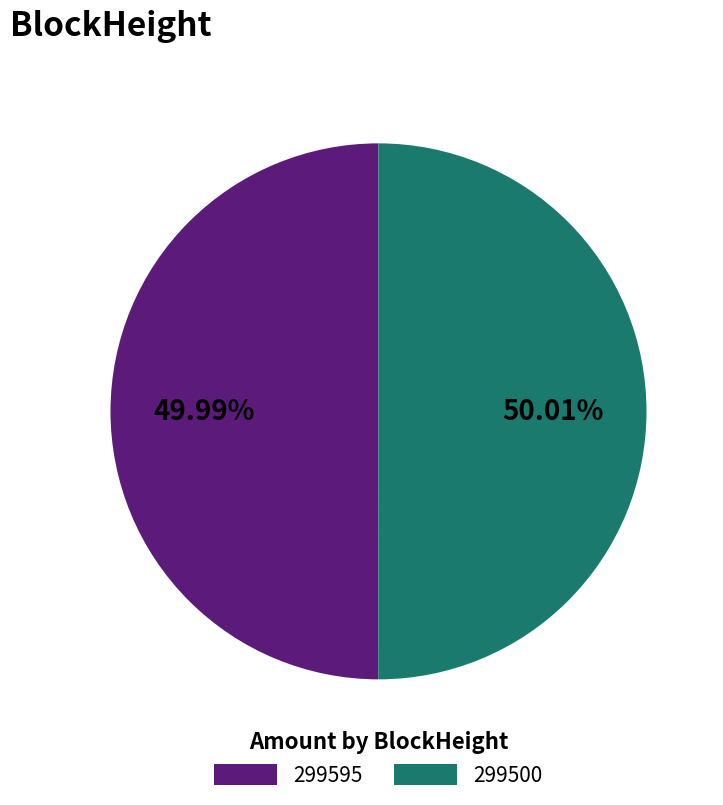

How many segments does this pie chart have?

2